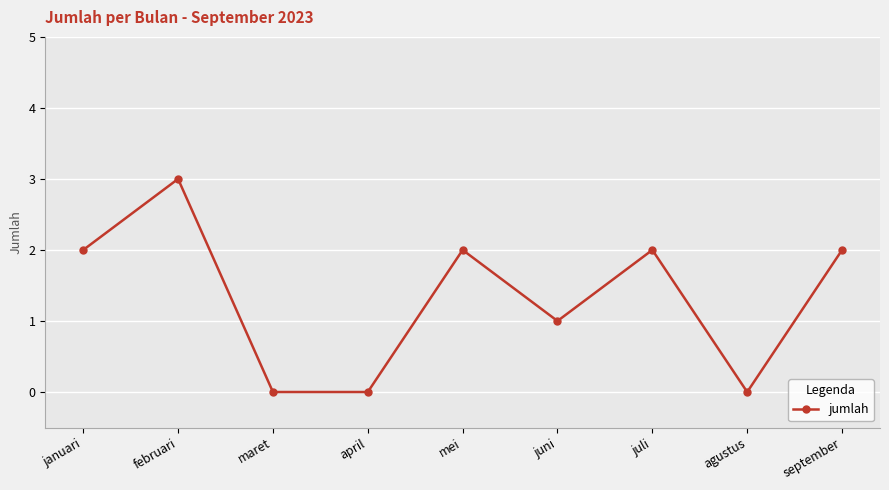

The value at maret is 0. True or false?

True